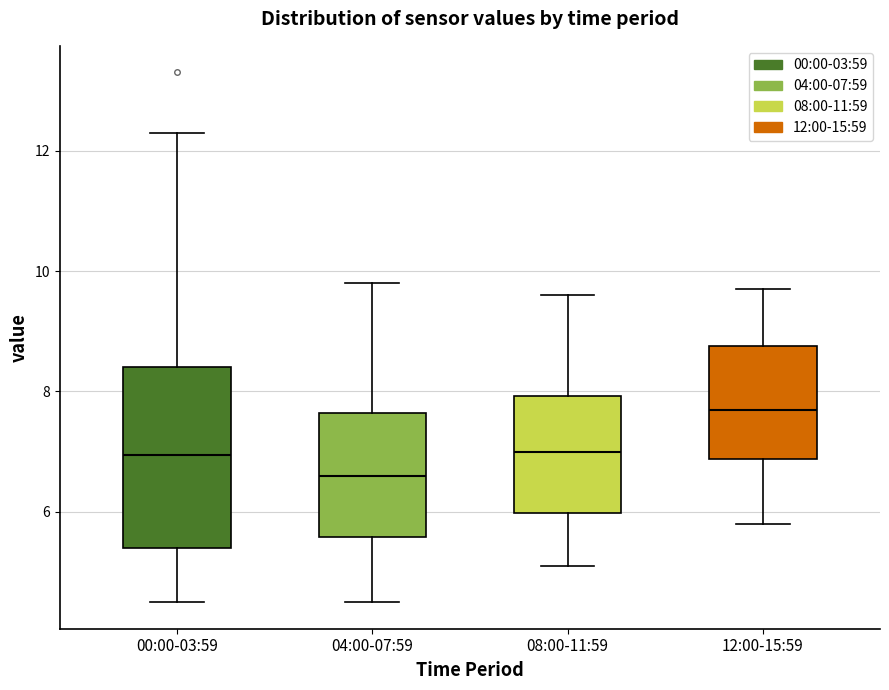

Reading left to right, transcribe this box plot: for each box, give where its median line is, the range the box spans, and where its two whiskers end, as read against the y-axis. The values are not printed on the chart, so give them approximately, as read against the axis.

00:00-03:59: median 7.0, box 5.4 to 8.4, whiskers 4.6 to 12.4
04:00-07:59: median 6.6, box 5.6 to 7.6, whiskers 4.6 to 9.8
08:00-11:59: median 7.0, box 6.0 to 8.0, whiskers 5.2 to 9.6
12:00-15:59: median 7.8, box 6.8 to 8.8, whiskers 5.8 to 9.8